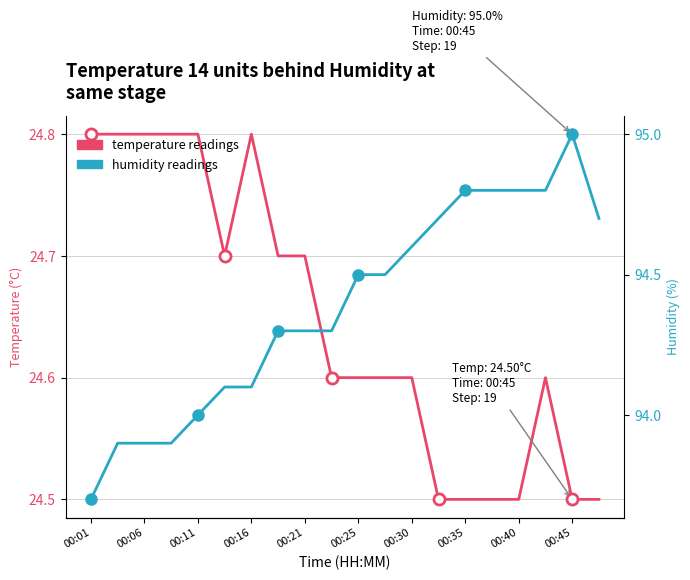

The temperature series shows 38.3 at 00:06. True or false?

False